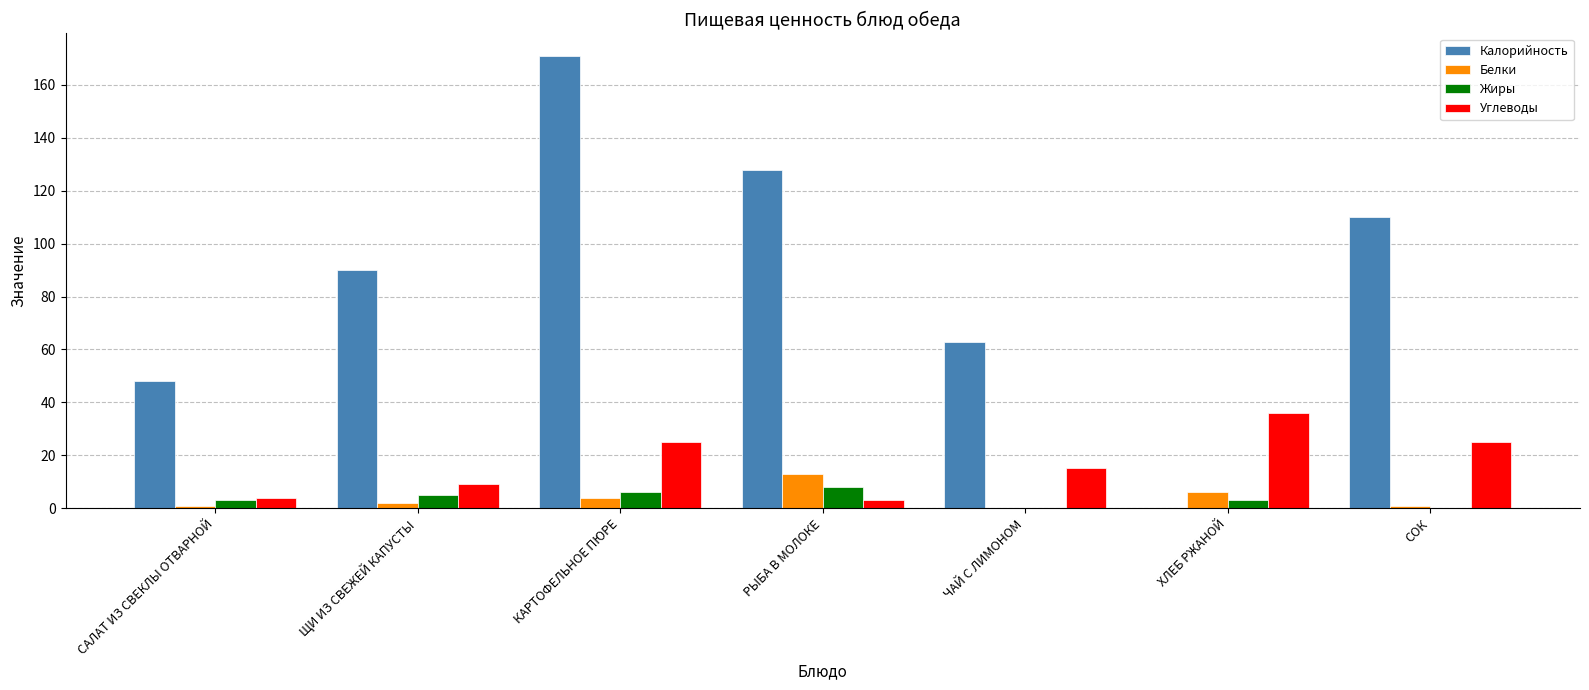

Reading left to right, list all the values displayed in this chart.

Калорийность: САЛАТ ИЗ СВЕКЛЫ ОТВАРНОЙ=48	ЩИ ИЗ СВЕЖЕЙ КАПУСТЫ=90	КАРТОФЕЛЬНОЕ ПЮРЕ=171	РЫБА В МОЛОКЕ=128	ЧАЙ С ЛИМОНОМ=63	ХЛЕБ РЖАНОЙ=0	СОК=110
Белки: САЛАТ ИЗ СВЕКЛЫ ОТВАРНОЙ=1	ЩИ ИЗ СВЕЖЕЙ КАПУСТЫ=2	КАРТОФЕЛЬНОЕ ПЮРЕ=4	РЫБА В МОЛОКЕ=13	ЧАЙ С ЛИМОНОМ=0	ХЛЕБ РЖАНОЙ=6	СОК=1
Жиры: САЛАТ ИЗ СВЕКЛЫ ОТВАРНОЙ=3	ЩИ ИЗ СВЕЖЕЙ КАПУСТЫ=5	КАРТОФЕЛЬНОЕ ПЮРЕ=6	РЫБА В МОЛОКЕ=8	ЧАЙ С ЛИМОНОМ=0	ХЛЕБ РЖАНОЙ=3	СОК=0
Углеводы: САЛАТ ИЗ СВЕКЛЫ ОТВАРНОЙ=4	ЩИ ИЗ СВЕЖЕЙ КАПУСТЫ=9	КАРТОФЕЛЬНОЕ ПЮРЕ=25	РЫБА В МОЛОКЕ=3	ЧАЙ С ЛИМОНОМ=15	ХЛЕБ РЖАНОЙ=36	СОК=25